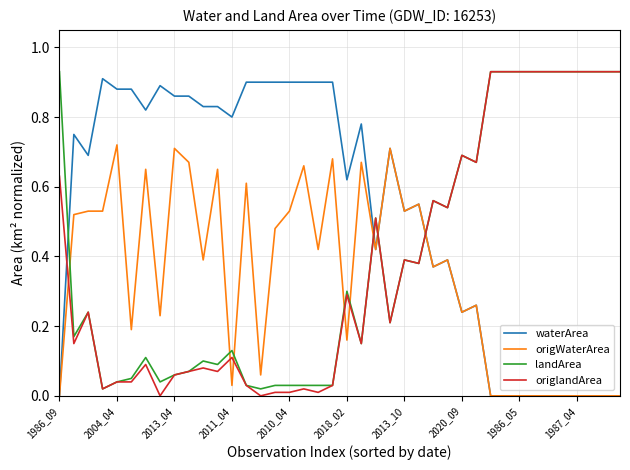

What is the sum of all waterArea values?

21.2